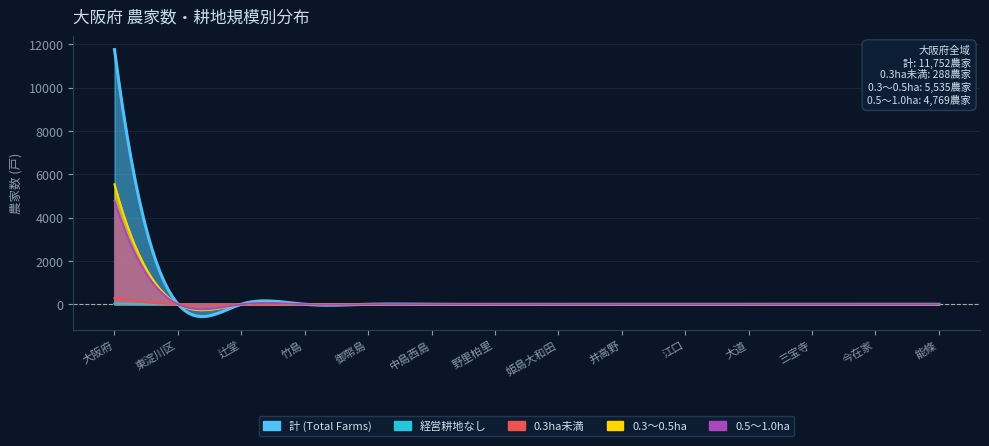

What is the sum of the 0.3～0.5ha values at 大阪府 and 井高野?

5535